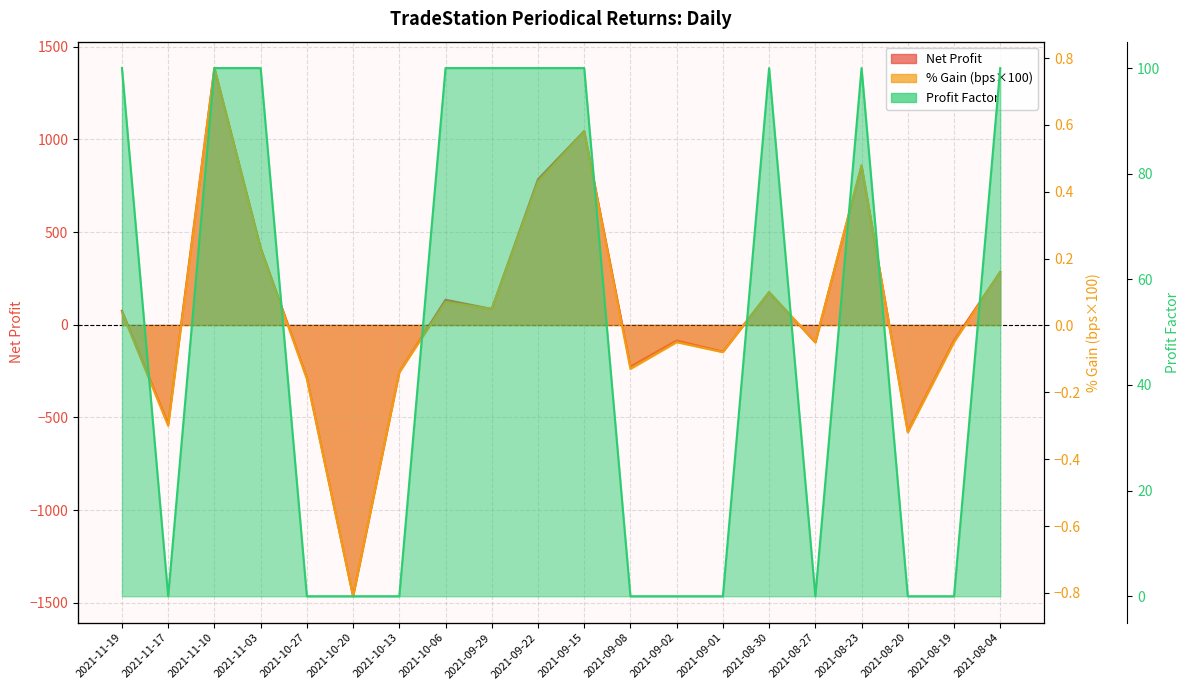

What position from the left is 2021-09-15?

11